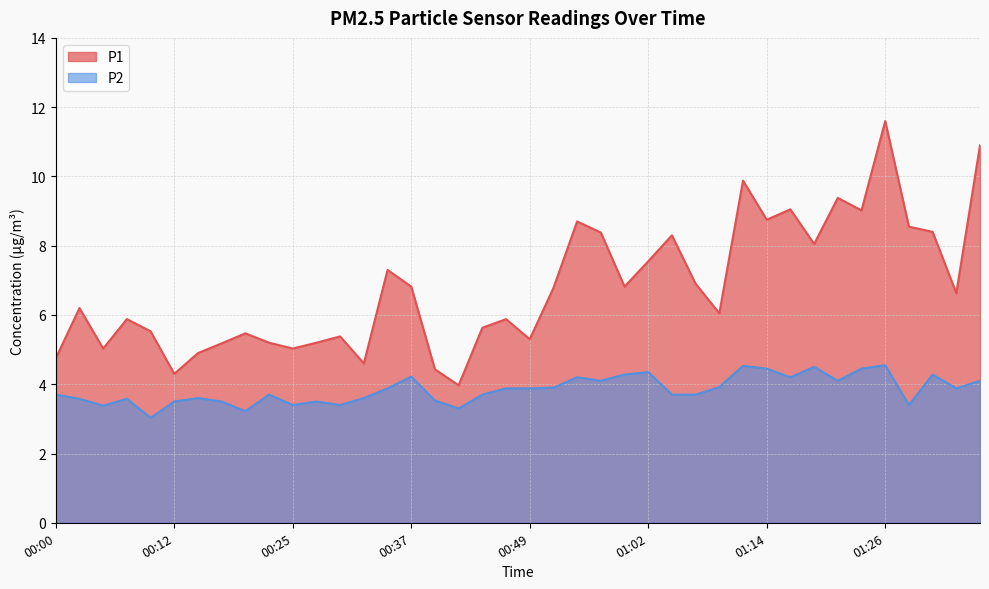

Which series has the largest range (max minus min)?

P1